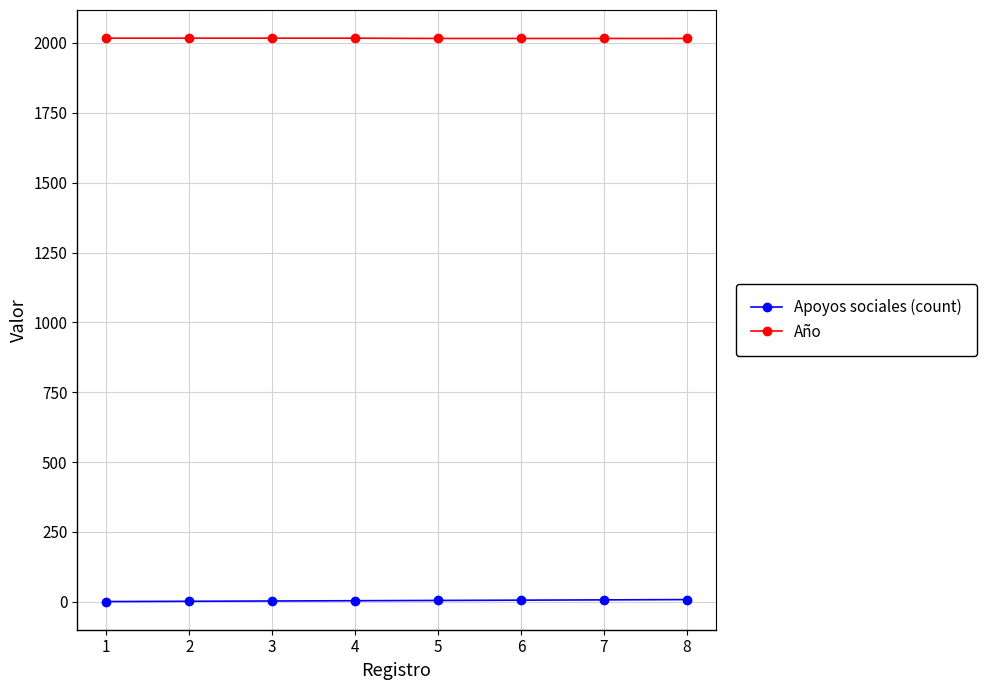

What is the sum of the Apoyos sociales (count) values at 4 and 7?

11